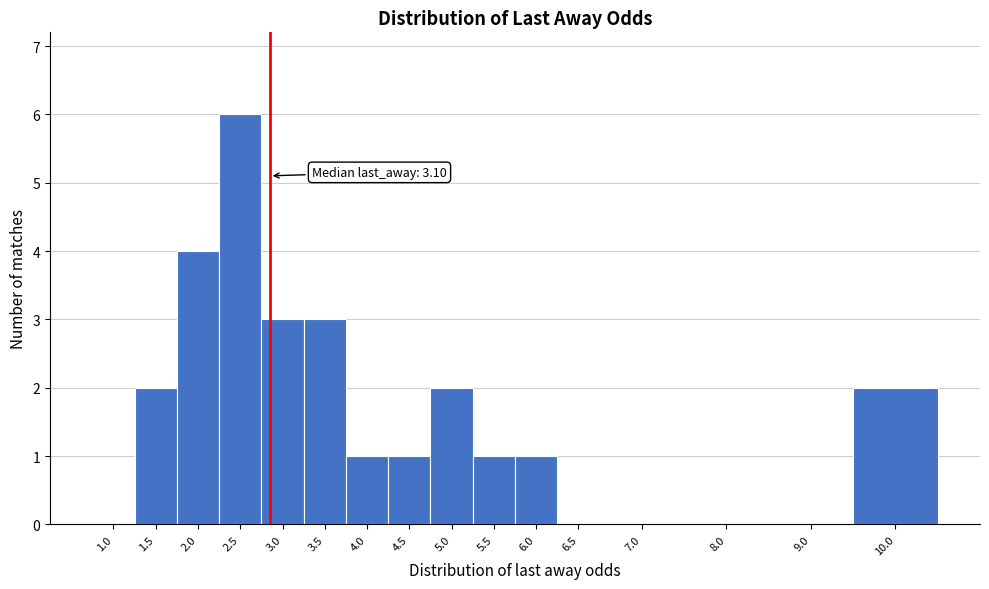

Reading left to right, transcribe all the data shown in this chart.

1.0=0	1.5=2	2.0=4	2.5=6	3.0=3	3.5=3	4.0=1	4.5=1	5.0=2	5.5=1	6.0=1	6.5=0	7.0=0	8.0=0	9.0=0	10.0=2